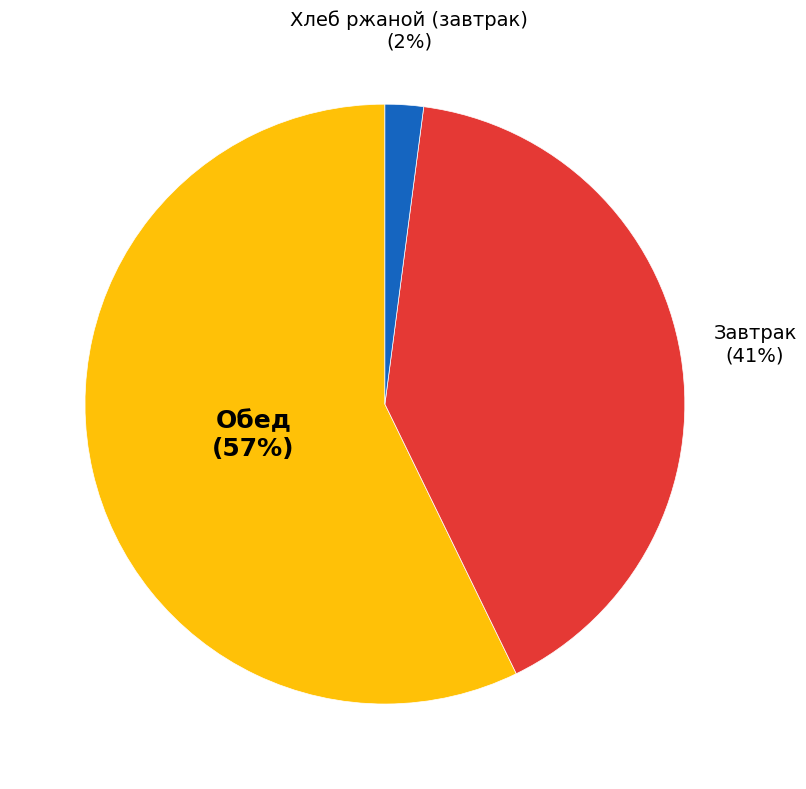

To the nearest percent, what is the difference between the largest and smallest slice percentages?

55%